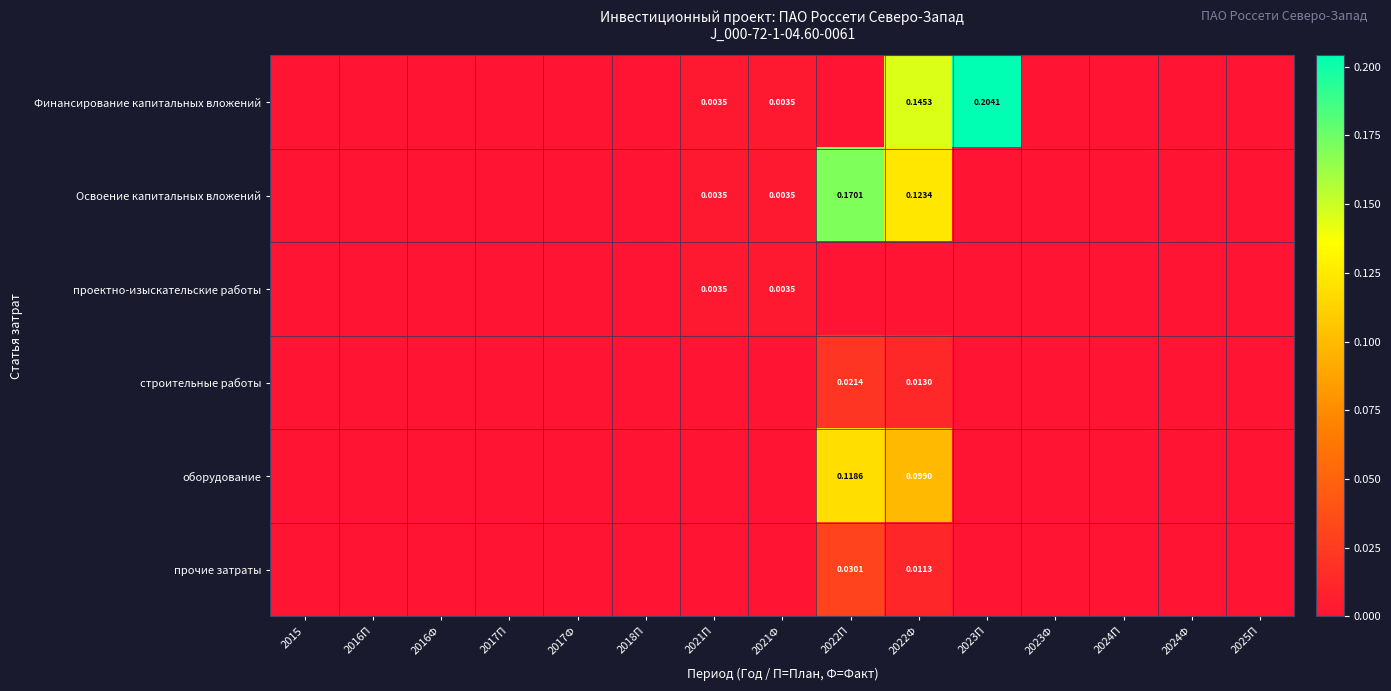

Which series has the widest spread of values?

Финансирование капитальных вложений